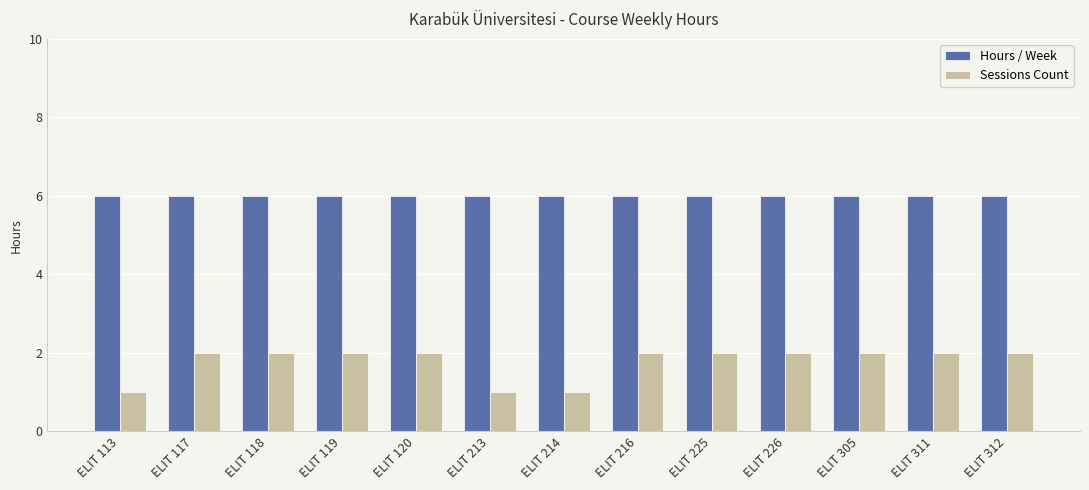

Rank the series by their average value, from highest to lowest.

Hours / Week, Sessions Count